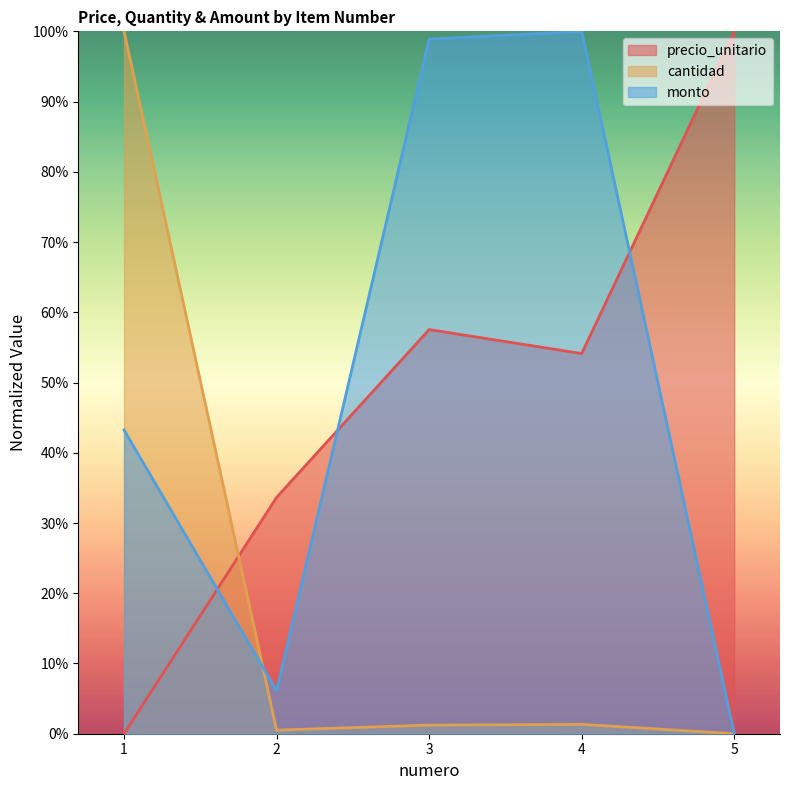

Reading left to right, transcribe all the data shown in this chart.

precio_unitario: 1=0.0	2=33.6	3=57.5	4=54.1	5=100.0
cantidad: 1=100.0	2=0.5	3=1.2	4=1.3	5=0.0
monto: 1=43.2	2=6.1	3=98.9	4=100.0	5=0.0